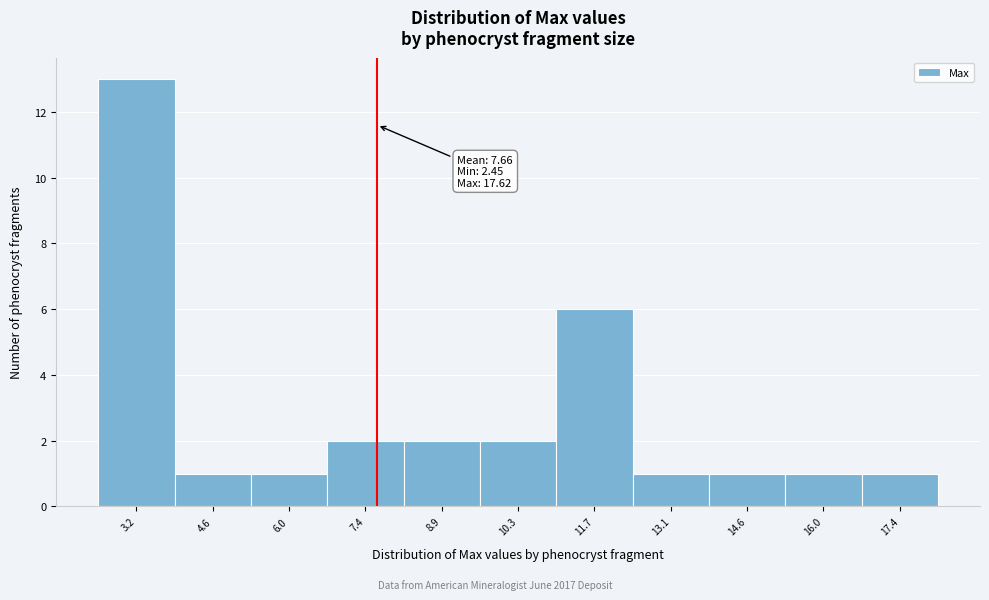

Over which range of the x-axis is the bar tallest?

2.4 to 3.8